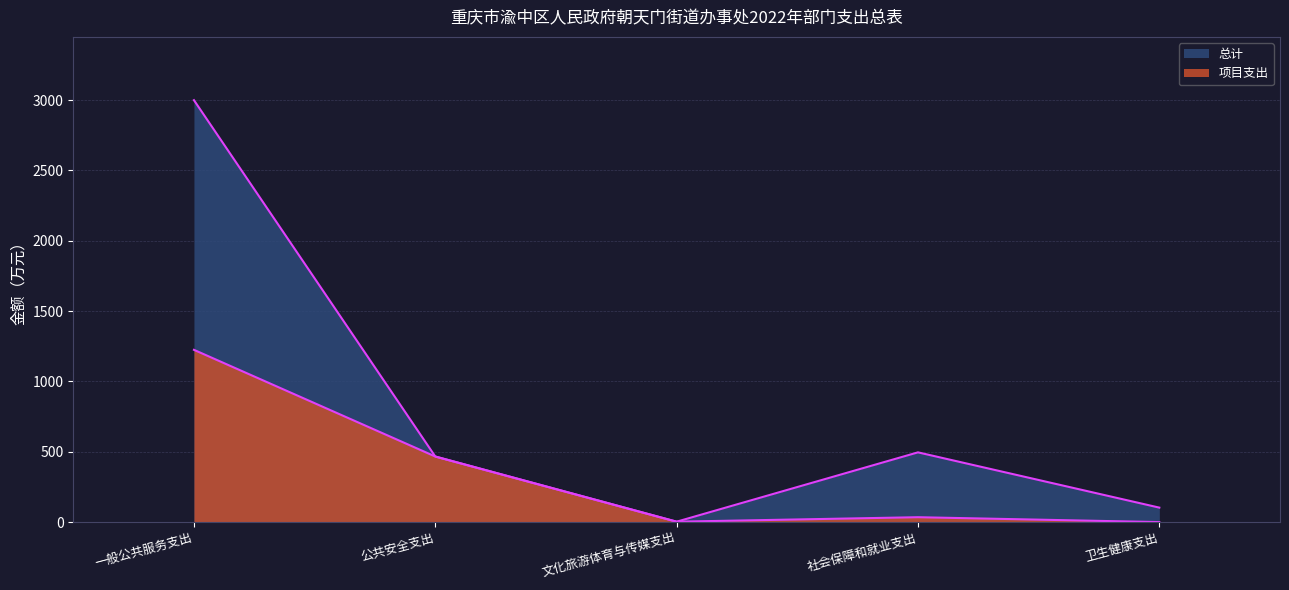

The 项目支出 series shows 0.3 at 卫生健康支出. True or false?

False